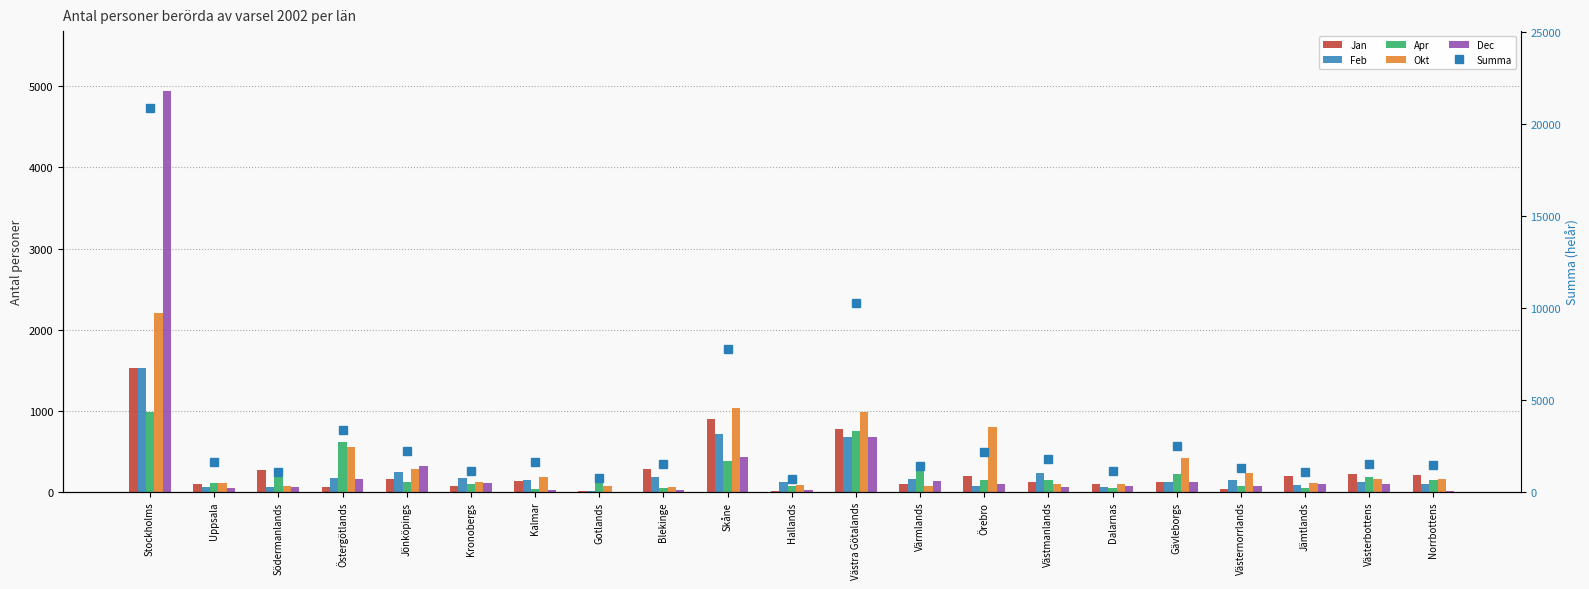

At which label is Feb closest to 765?

Skåne